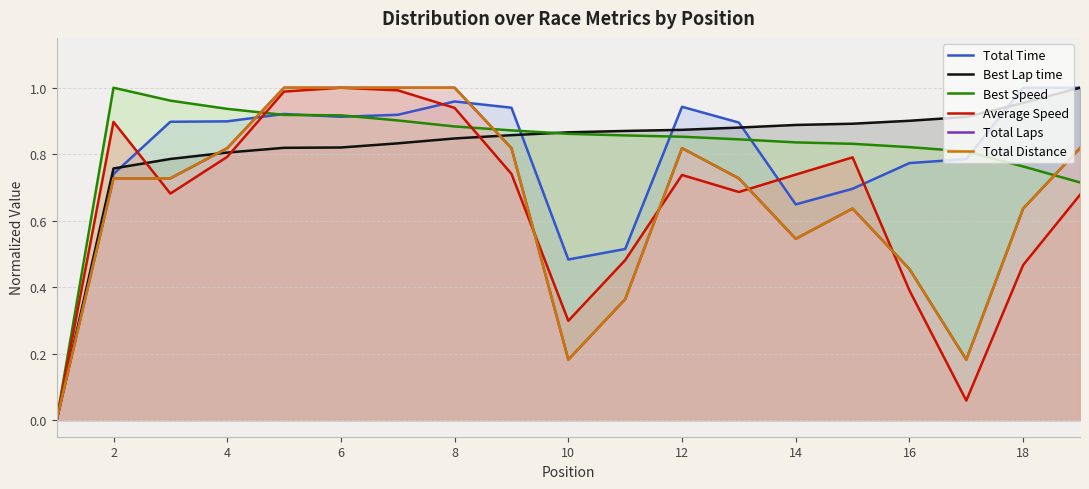

True or false: Total Time has more than 1 points higher than both neighbors.

True